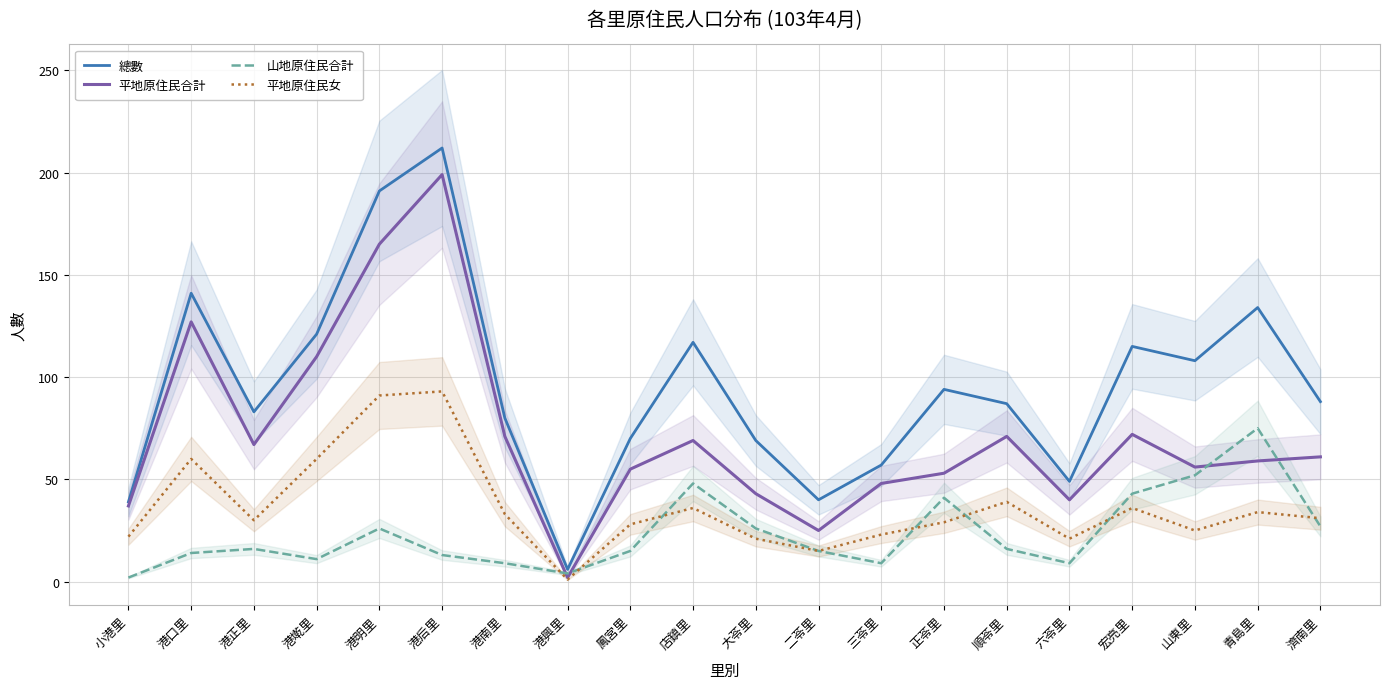

What is the total value across all series at 港后里?

517